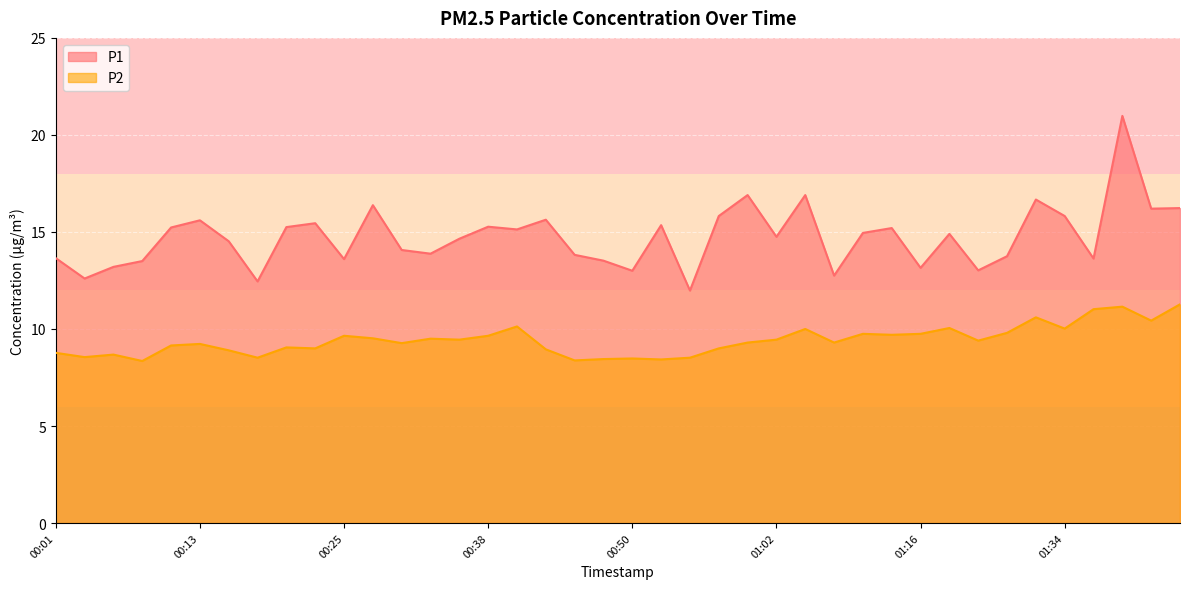

What is the sum of all P2 values?

376.6